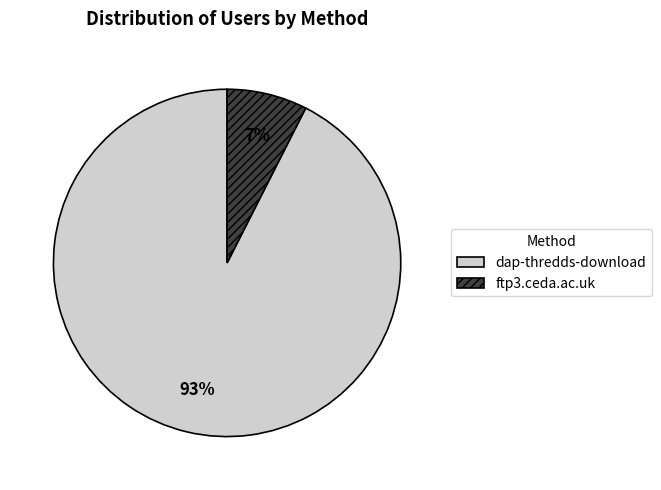

True or false: ftp3.ceda.ac.uk accounts for 16% of the total.

False